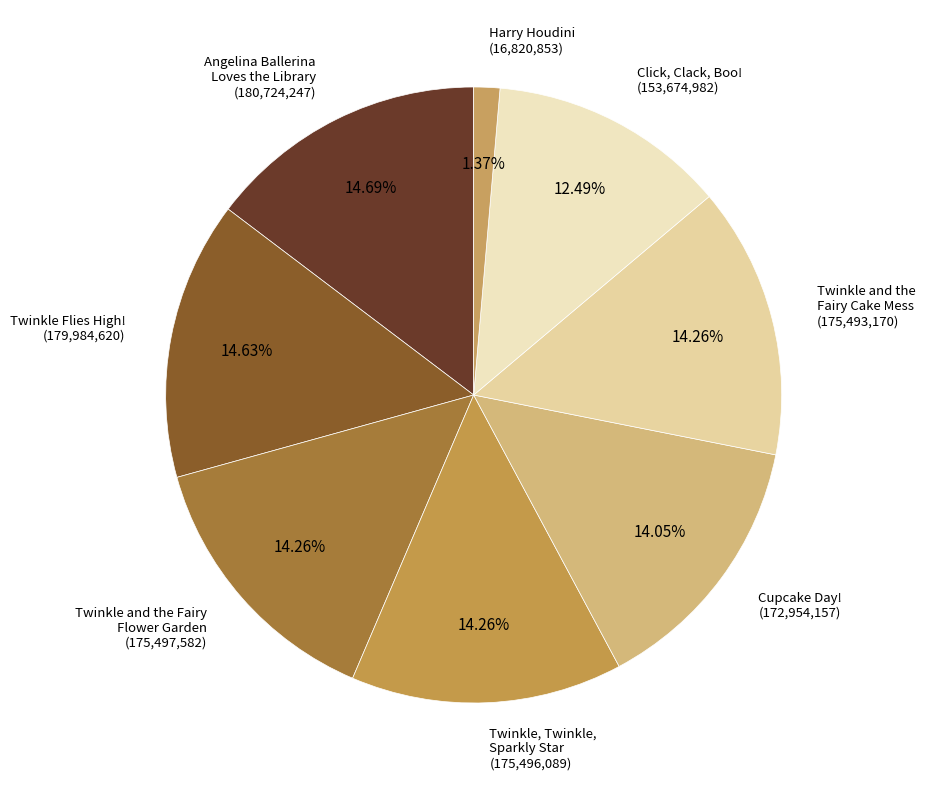

How many segments does this pie chart have?

8